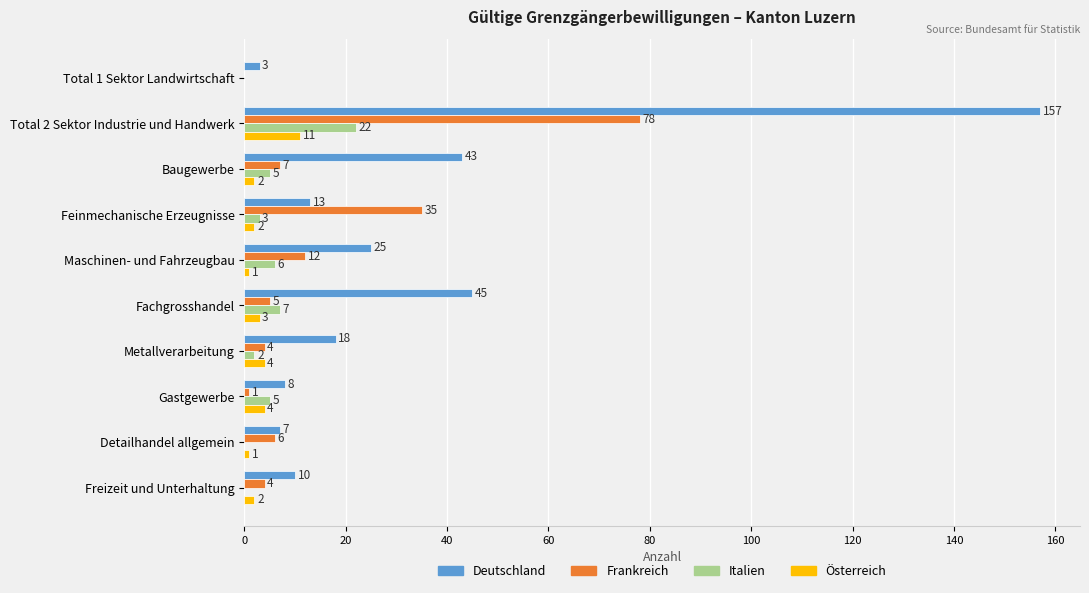

At which category does the chart reach its peak across all series?

Total 2 Sektor Industrie und Handwerk